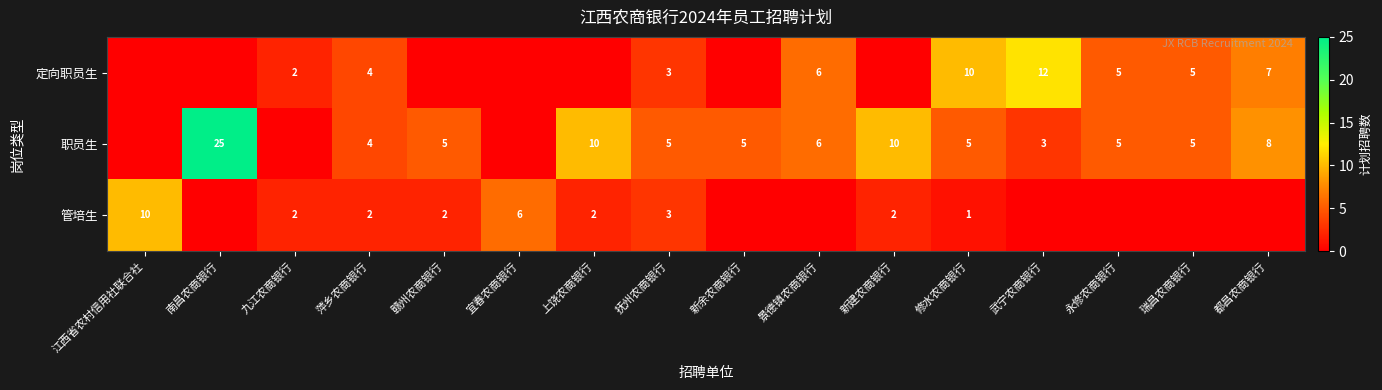

The value of 管培生 at 九江农商银行 is 1. True or false?

False